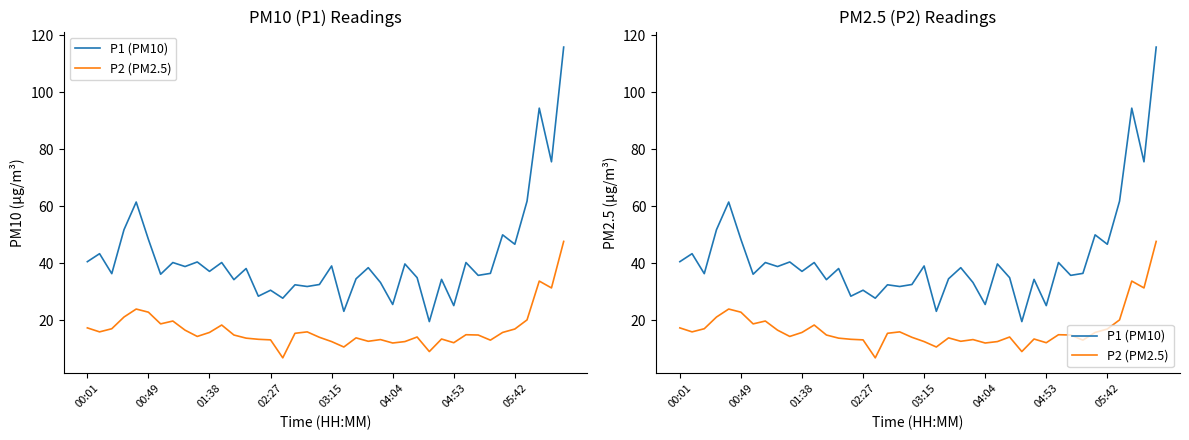

Reading left to right, list all the values displayed in this chart.

P1 (PM10): 40.6	43.4	36.4	51.8	61.5	48.4	36.2	40.3	38.9	40.5	37.2	40.3	34.3	38.2	28.5	30.6	27.8	32.5	31.9	32.6	39.1	23.2	34.6	38.5	33.3	25.6	39.8	35.0	19.6	34.4	25.2	40.3	35.8	36.5	50.0	46.7	61.8	94.4	75.6	115.8
P2 (PM2.5): 17.4	16.0	17.1	21.2	24.0	22.9	18.8	19.8	16.6	14.4	15.8	18.4	14.9	13.8	13.4	13.2	6.9	15.5	16.0	14.1	12.6	10.7	13.9	12.7	13.3	12.1	12.6	14.2	9.1	13.5	12.2	15.0	14.9	13.1	15.8	17.0	20.2	33.8	31.4	47.7